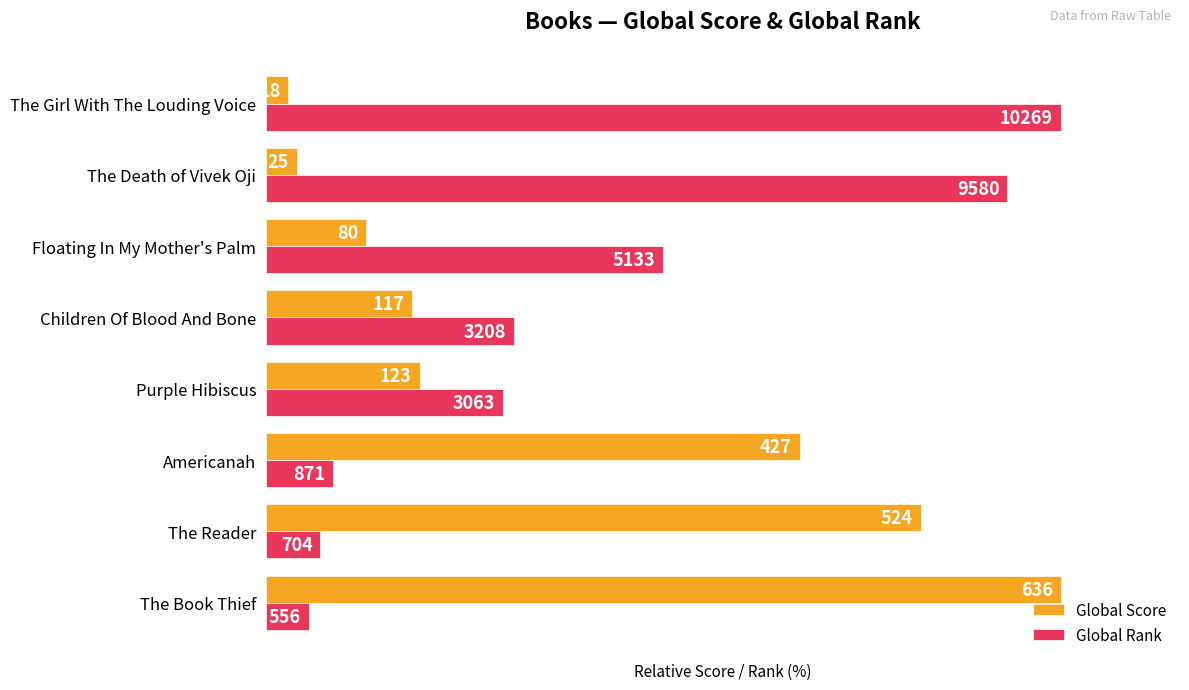

What are all the series names shown in the legend?

Global Score, Global Rank